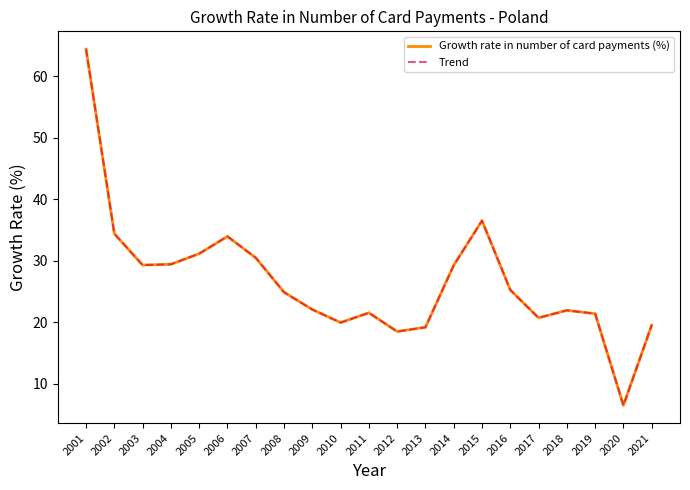

What is the difference between the maximum and minimum values in the Trend series?

58.0